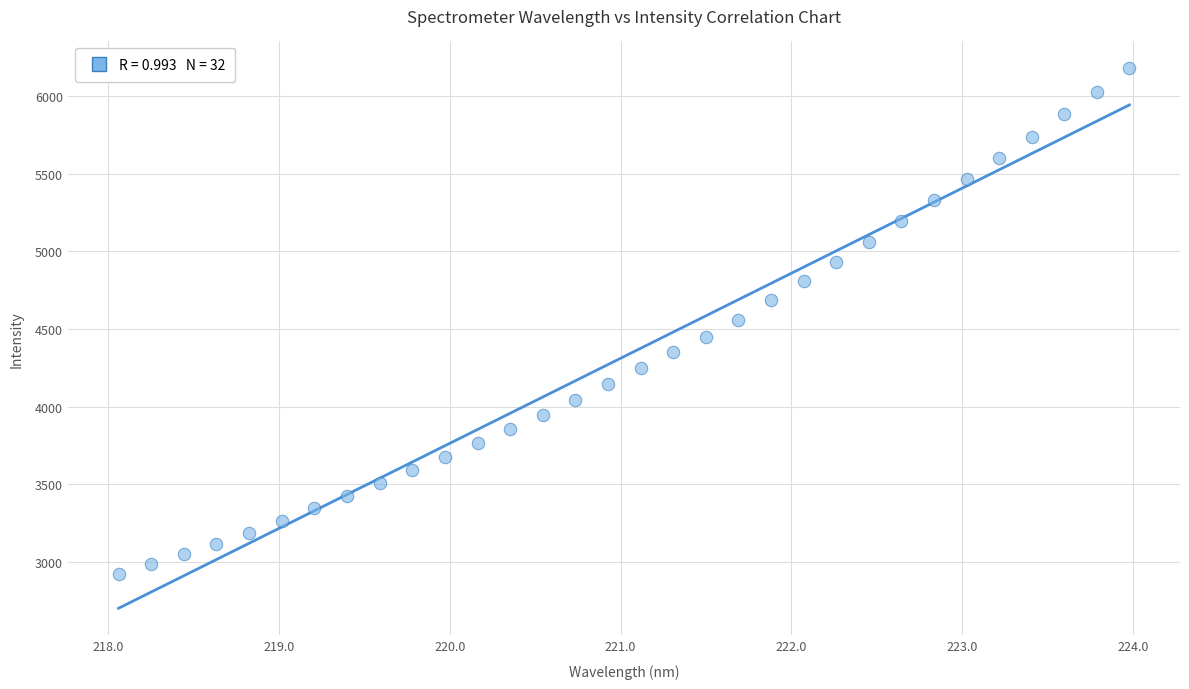

What is the range of X values (max minus min)?

5.9